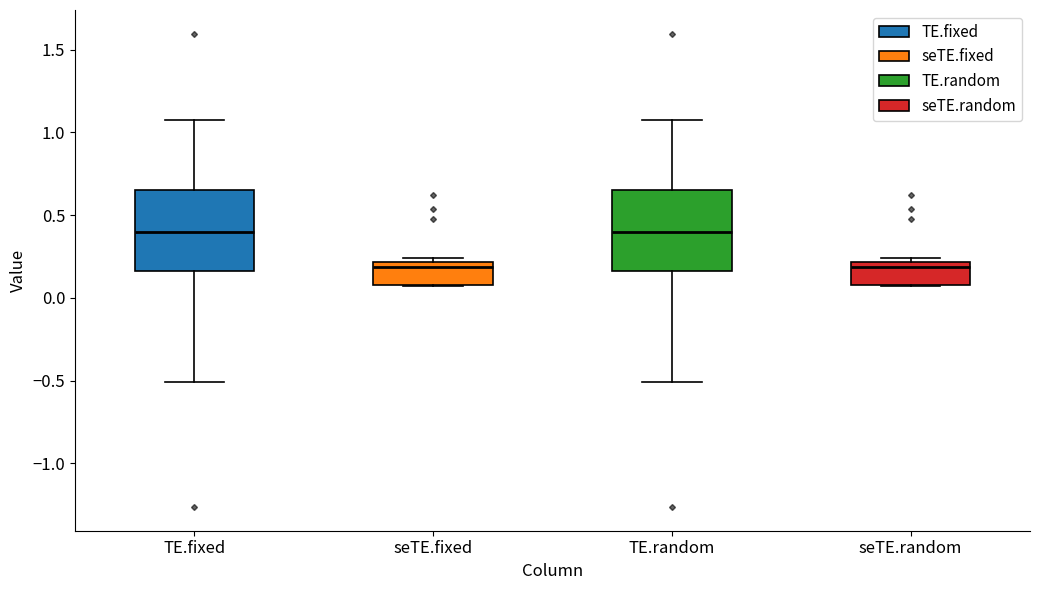

Reading left to right, read every box against the y-axis: the position of its median line, the range the box covers, and the ends of its whiskers. The values are not printed on the chart, so give them approximately, as read against the axis.

TE.fixed: median 0.40, box 0.15 to 0.65, whiskers -0.50 to 1.10
seTE.fixed: median 0.20 (just below the box's upper edge), box 0.10 to 0.20, whiskers 0.05 to 0.25
TE.random: median 0.40, box 0.15 to 0.65, whiskers -0.50 to 1.10
seTE.random: median 0.20 (just below the box's upper edge), box 0.10 to 0.20, whiskers 0.05 to 0.25